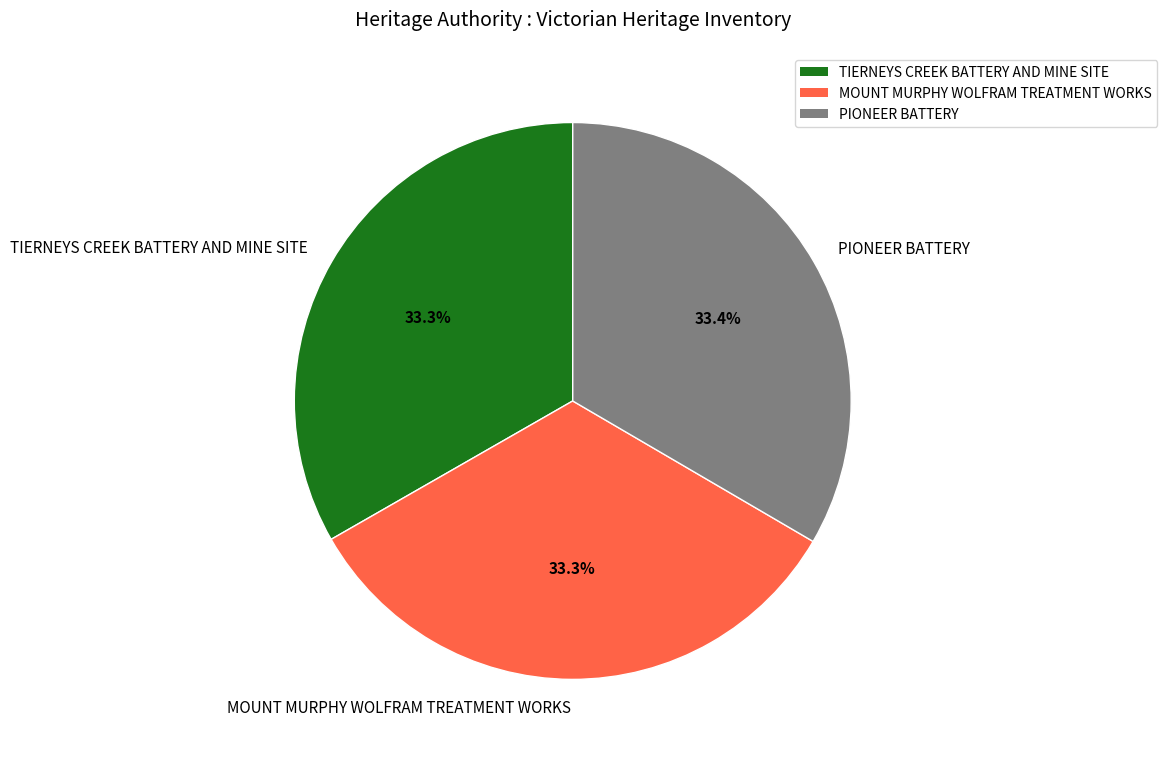

What is the ratio of the value at MOUNT MURPHY WOLFRAM TREATMENT WORKS to the value at TIERNEYS CREEK BATTERY AND MINE SITE?

1.0